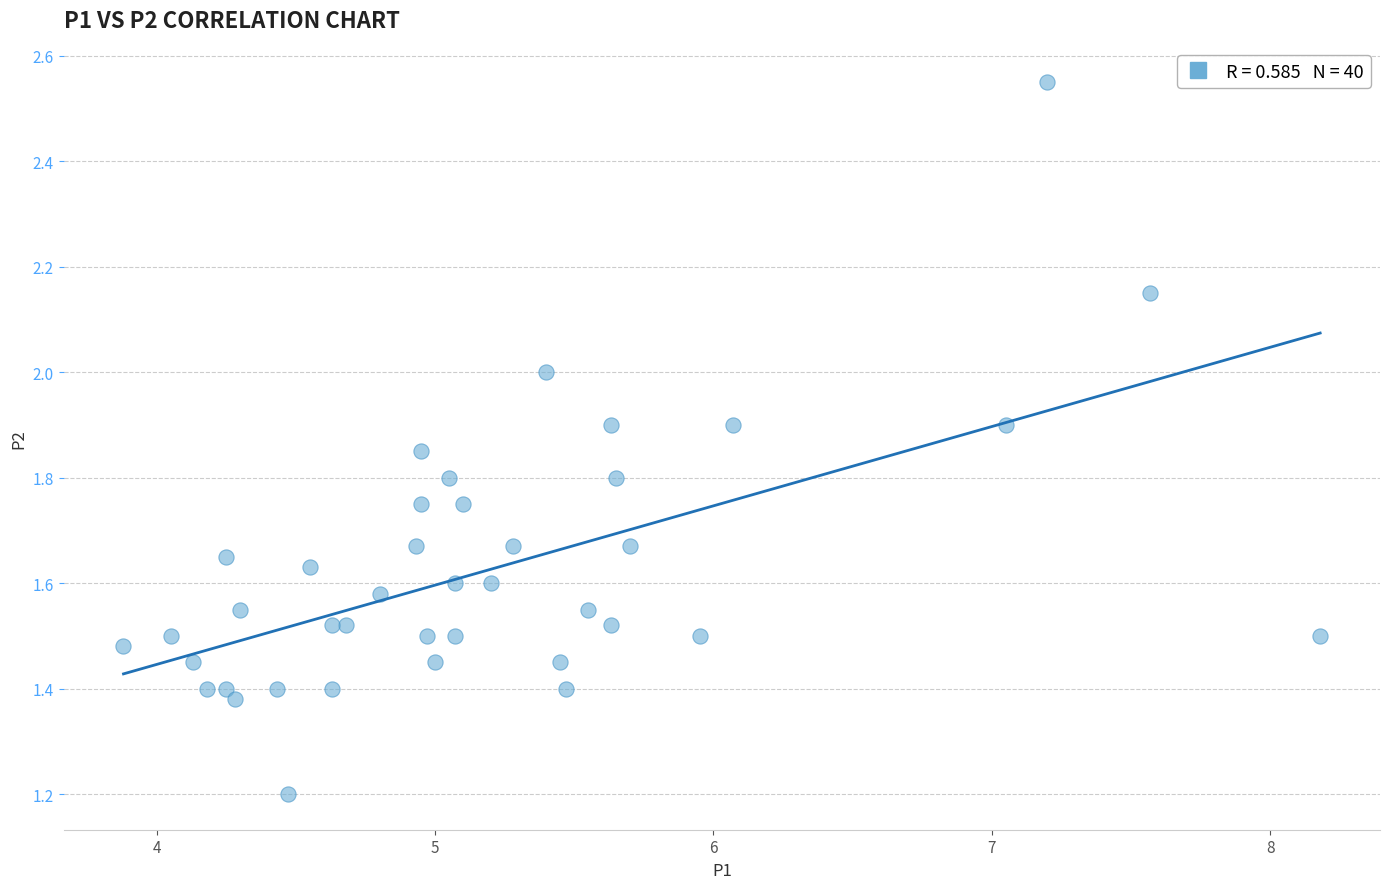

What Y value in the scatter plot is closest to 1?

1.2